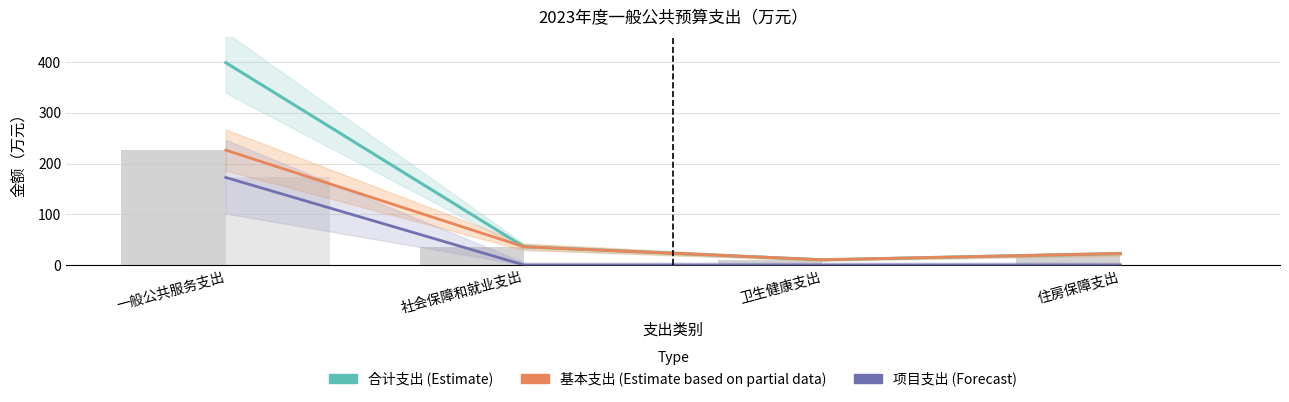

Reading left to right, extract all data points from this chart.

合计支出（Estimate）: 一般公共服务支出=398.9	社会保障和就业支出=35.9	卫生健康支出=10.2	住房保障支出=22.4
基本支出（Estimate based on partial data）: 一般公共服务支出=226.4	社会保障和就业支出=35.9	卫生健康支出=10.2	住房保障支出=22.4
项目支出（Forecast）: 一般公共服务支出=172.5	社会保障和就业支出=0.0	卫生健康支出=0.0	住房保障支出=0.0